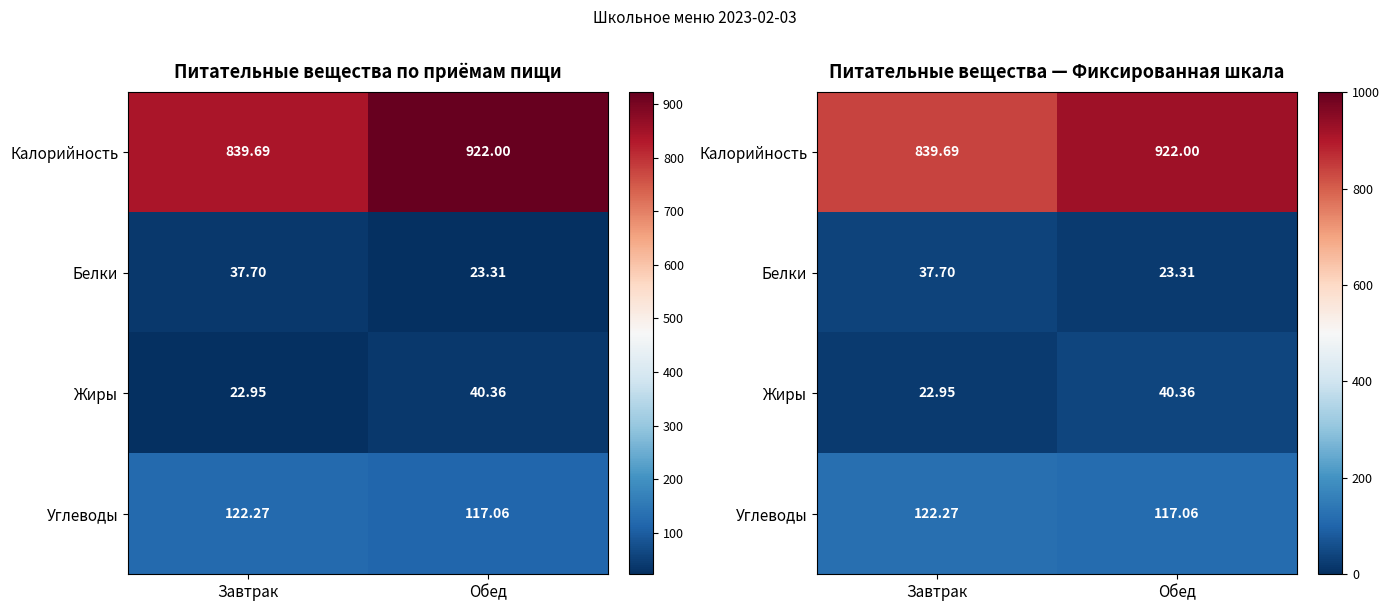

Between Завтрак and Обед, which series saw the biggest shift?

Калорийность